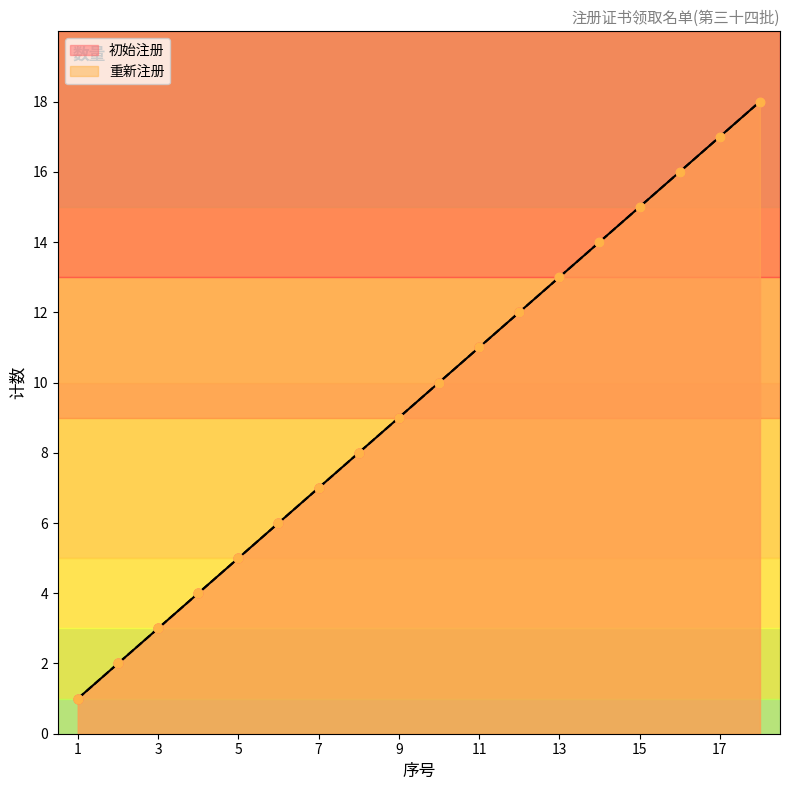

At which category is the sum across all series the highest?

18